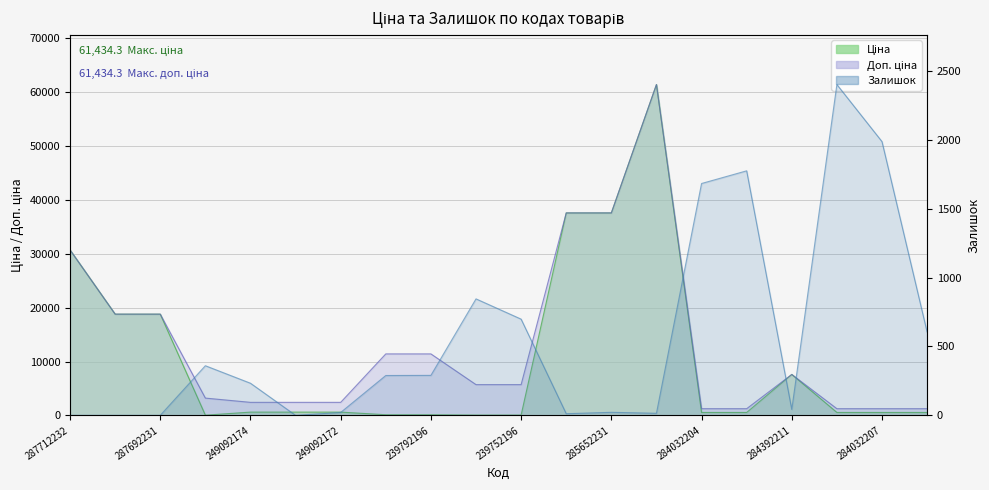

Reading right to left, list all the values displayed in this chart.

Ціна: 539.0	539.0	539.0	7596.5	539.0	539.0	61434.3	37593.6	37593.6	57.0	57.0	114.1	114.1	603.7	603.7	603.7	32.0	18796.8	18796.8	30717.1
Доп. ціна: 1235.4	1235.4	1235.4	7596.5	1235.4	1235.4	61434.3	37593.6	37593.6	5705.0	5705.0	11410.0	11410.0	2414.8	2414.8	2414.8	3205.0	18796.8	18796.8	30717.1
Залишок: 605.0	1986.0	2400.0	43.0	1774.0	1682.0	15.0	22.0	12.0	698.0	845.0	290.0	289.0	21.0	0.0	233.0	360.0	0.0	0.0	0.0